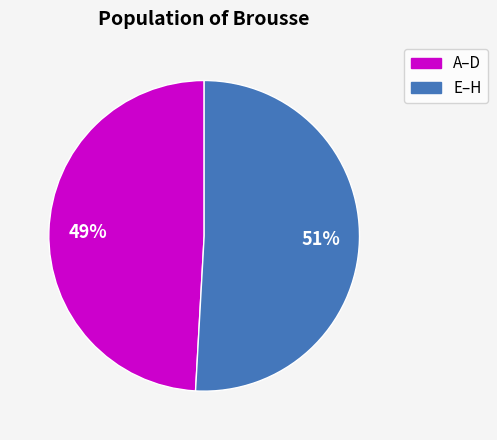

Combined, do E–H and A–D account for over 50%?

Yes